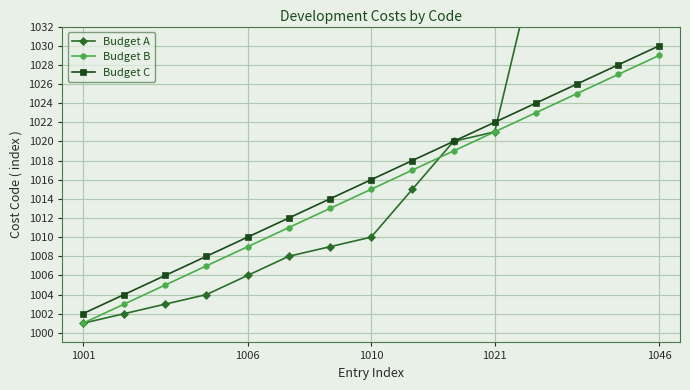

What is the sum of all Budget A values?

15268